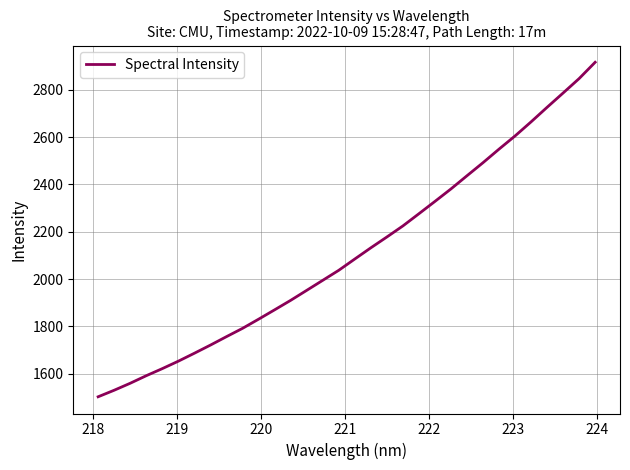

What is the minimum value shown in the chart?

1503.2